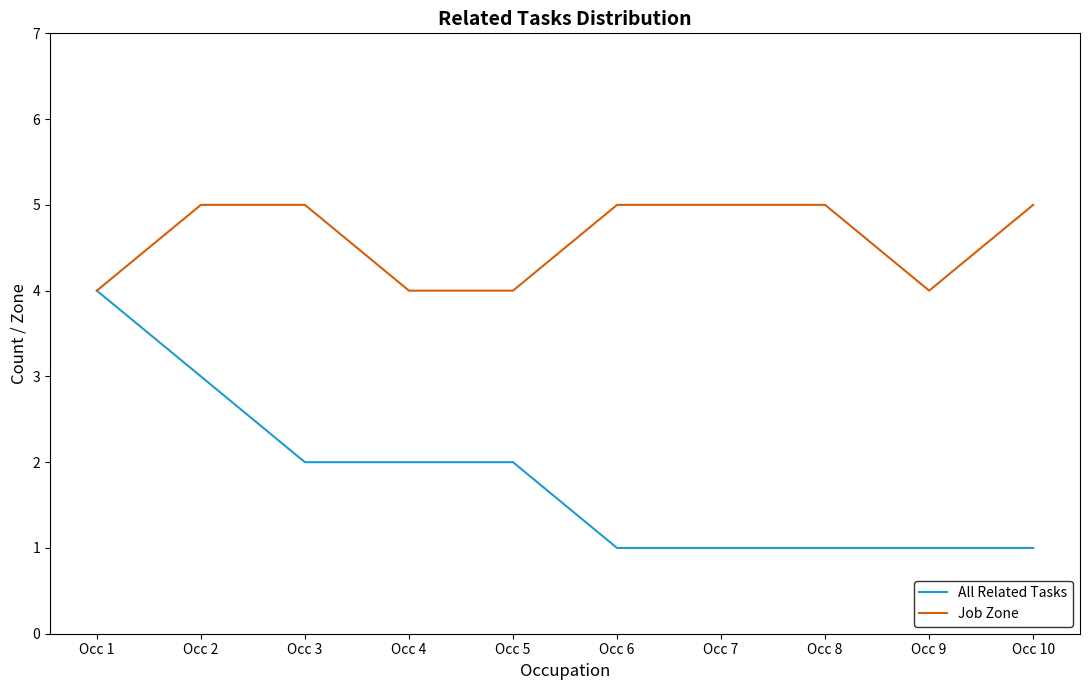

Which series has the largest total across all categories?

Job Zone